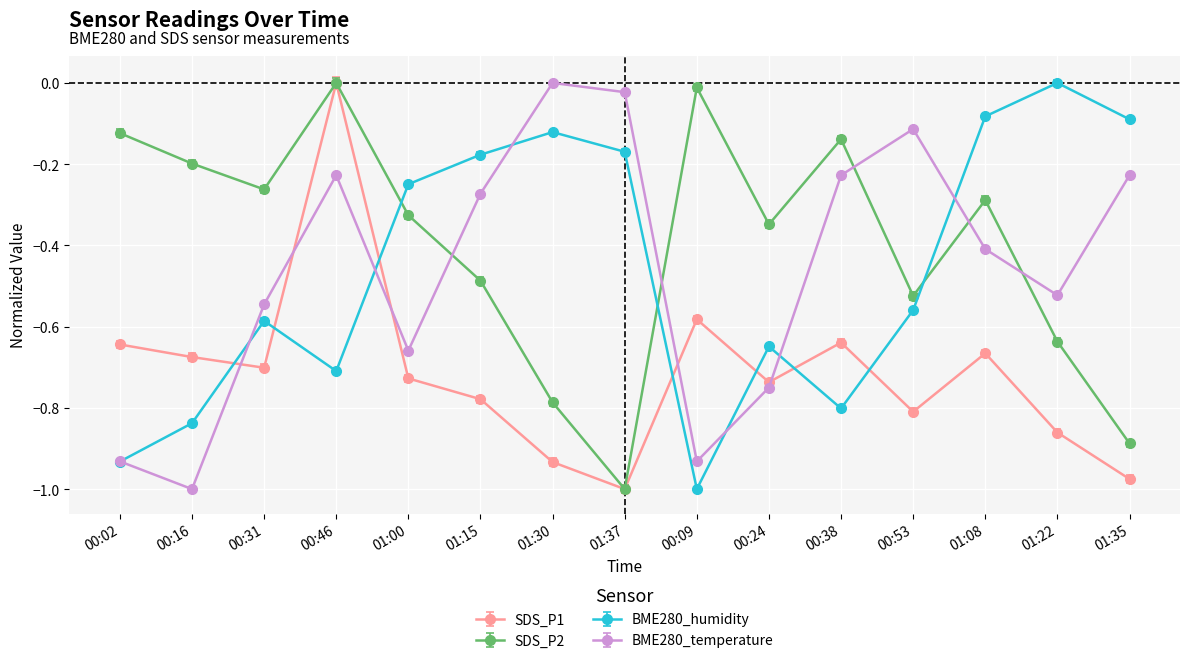

Is this an area chart (filled region under the line)?

No